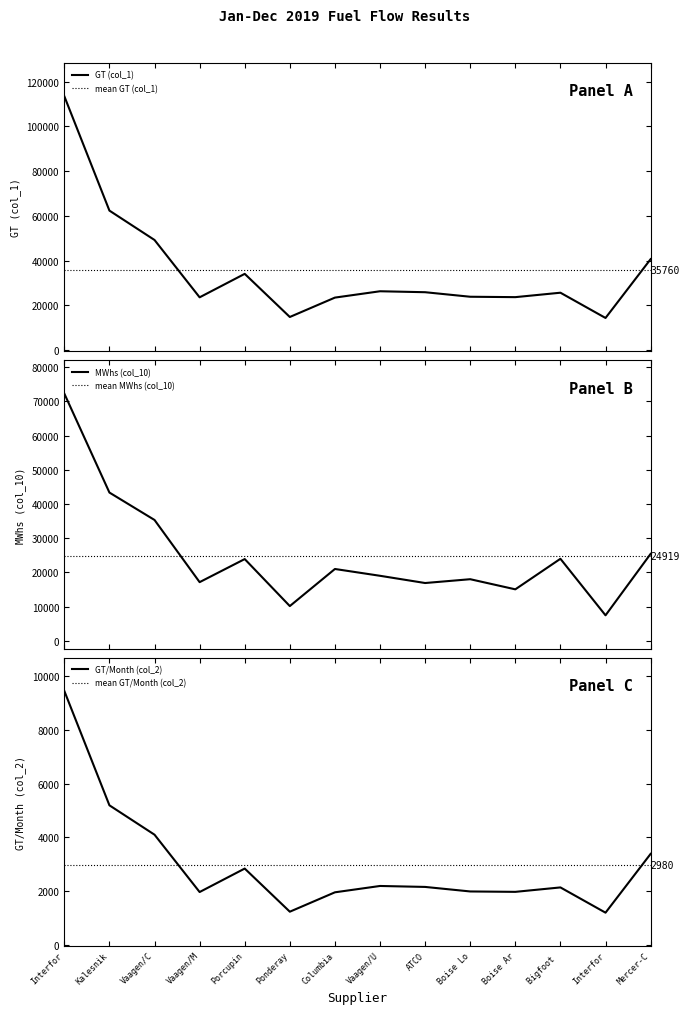

What is the minimum value for GT (col_1)?

14291